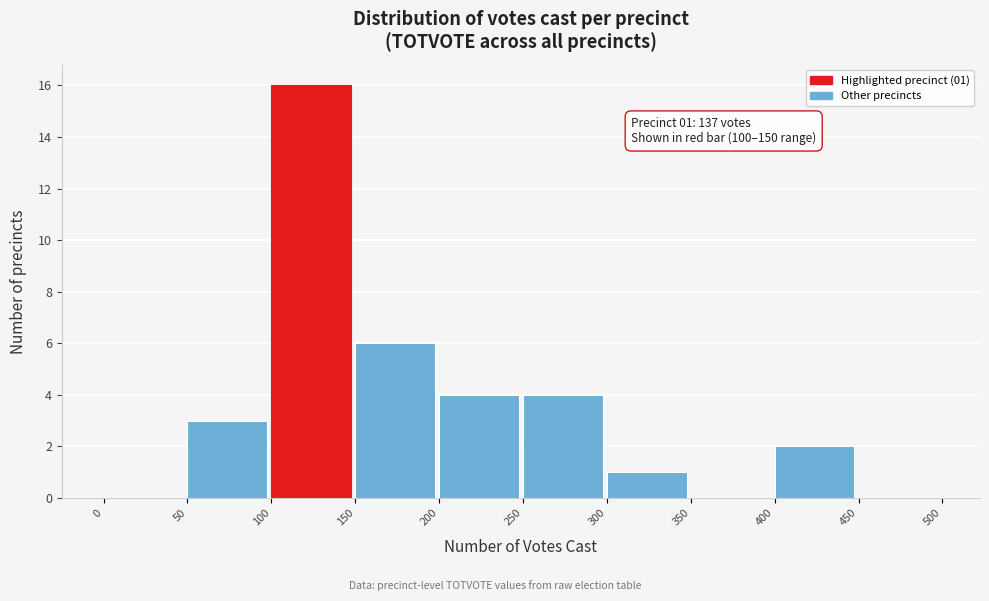

Over which range of the x-axis is the bar tallest?

100 to 150